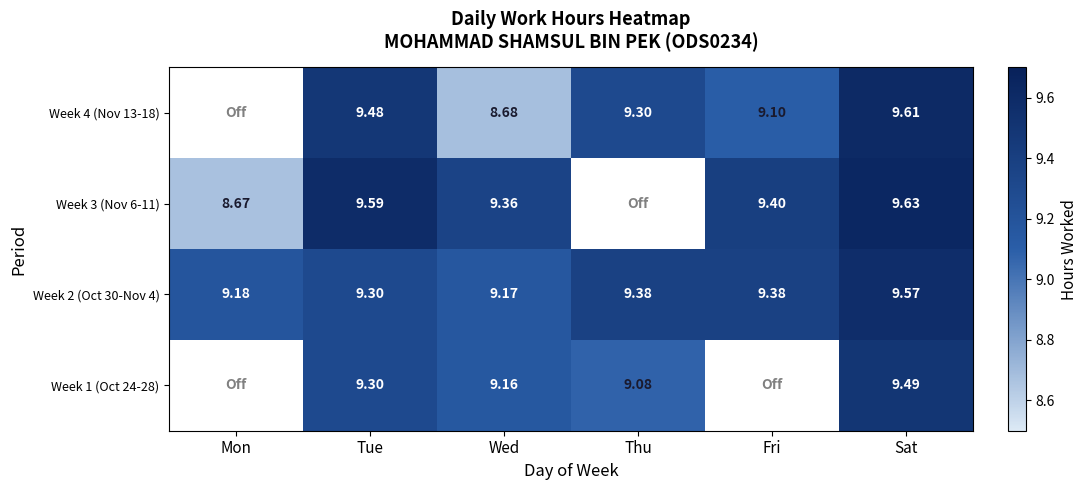

At which label is Week 2 (Oct 30-Nov 4) closest to 9?

Wed